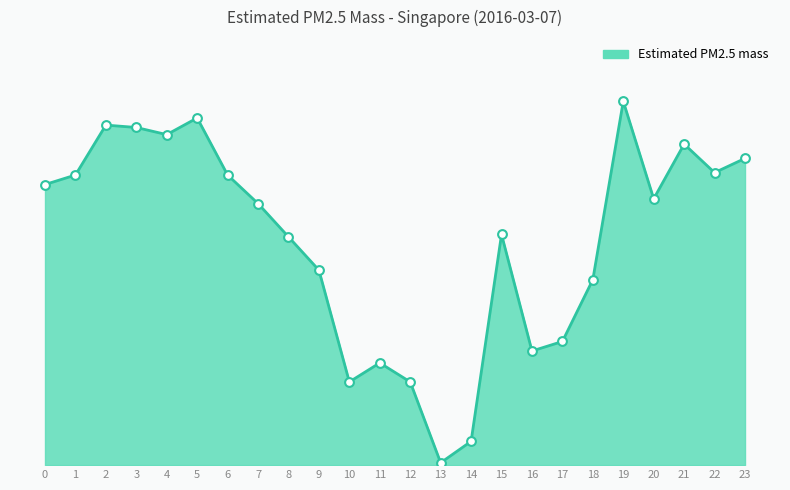

What is the change in value from 1 to 19?

+3.1